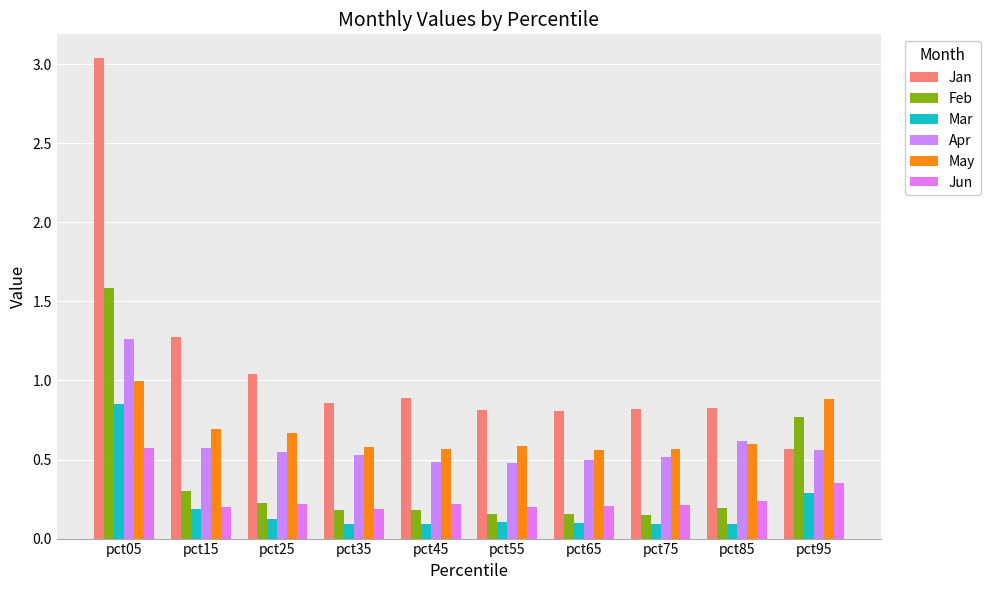

How many series are shown in this chart?

6